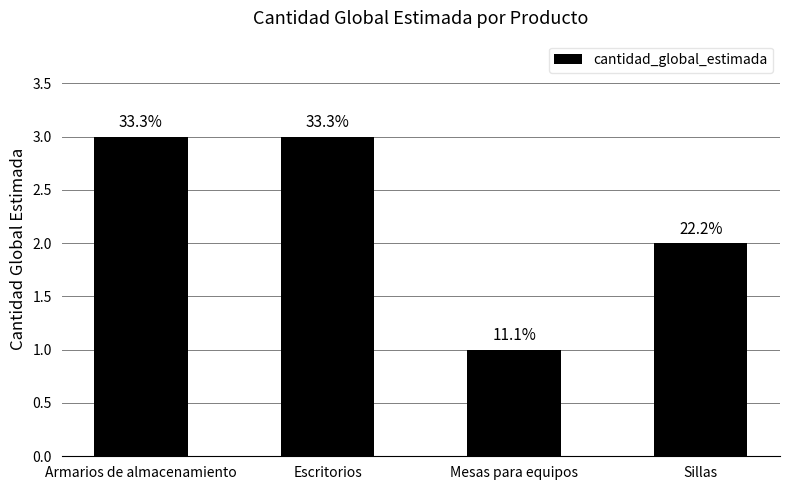

What is the difference between the second highest and second lowest values?

1